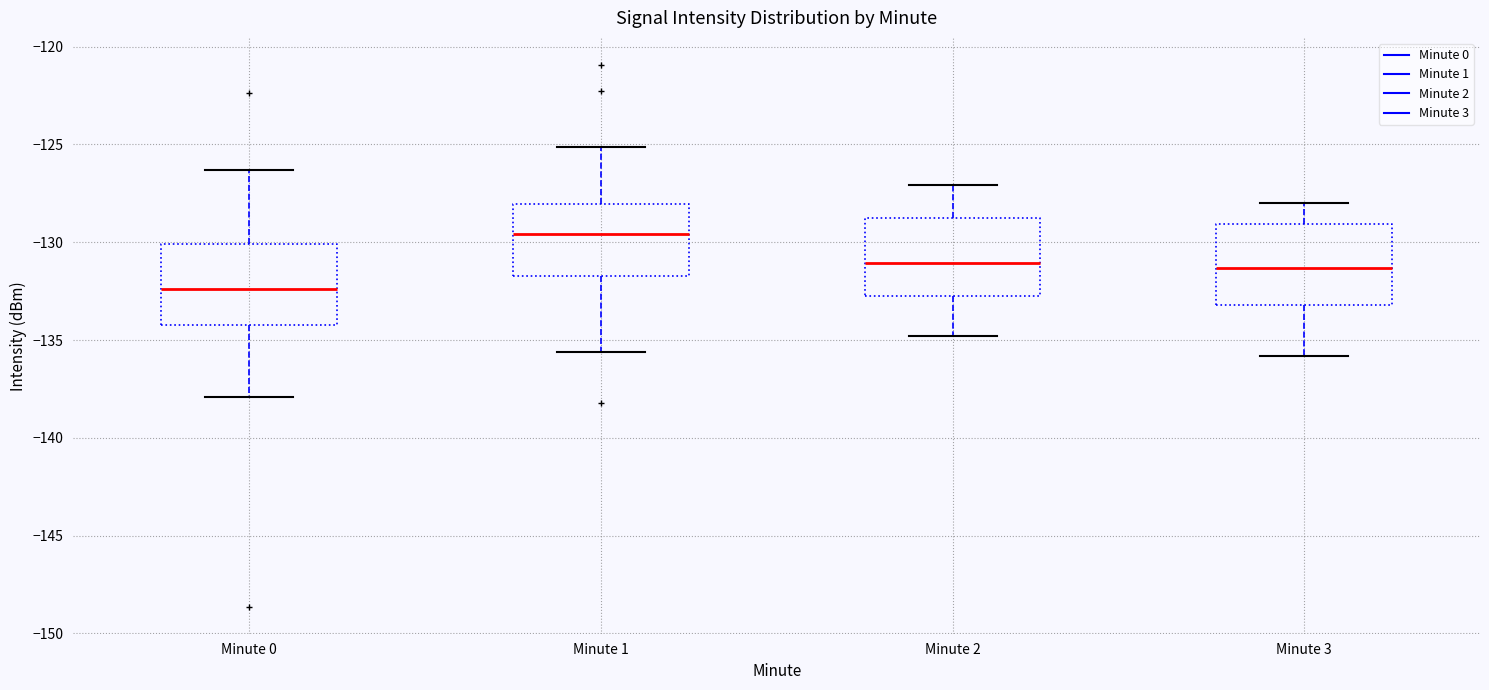

Reading left to right, read every box against the y-axis: the position of its median line, the range the box covers, and the ends of its whiskers. The values are not printed on the chart, so give them approximately, as read against the axis.

Minute 0: median -132.5, box -134.0 to -130.0, whiskers -138.0 to -126.5
Minute 1: median -129.5, box -131.5 to -128.0, whiskers -135.5 to -125.0
Minute 2: median -131.0, box -132.5 to -128.5, whiskers -135.0 to -127.0
Minute 3: median -131.5, box -133.0 to -129.0, whiskers -136.0 to -128.0